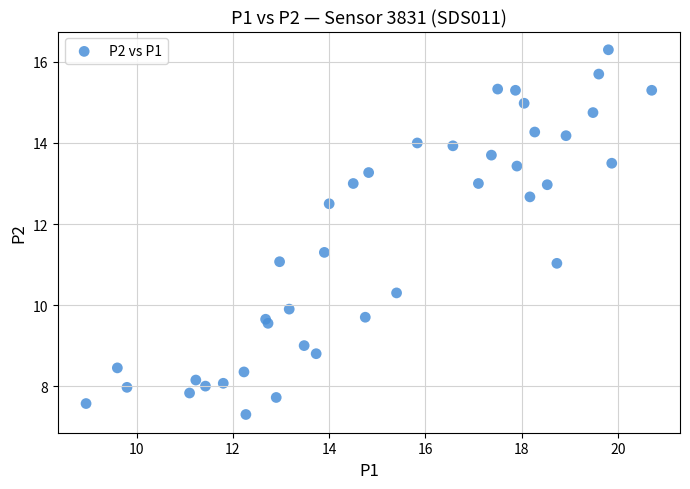

What is the range of X values (max minus min)?

11.8